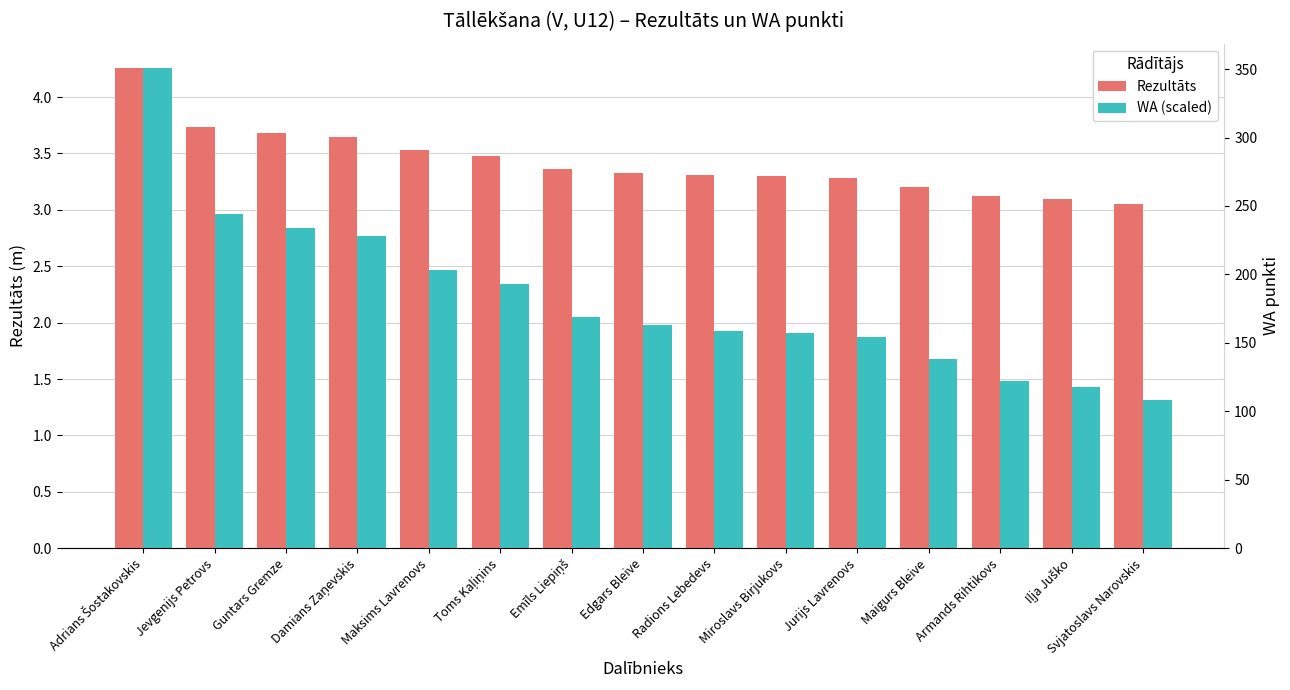

At which category is the sum across all series the highest?

Adrians Šostakovskis